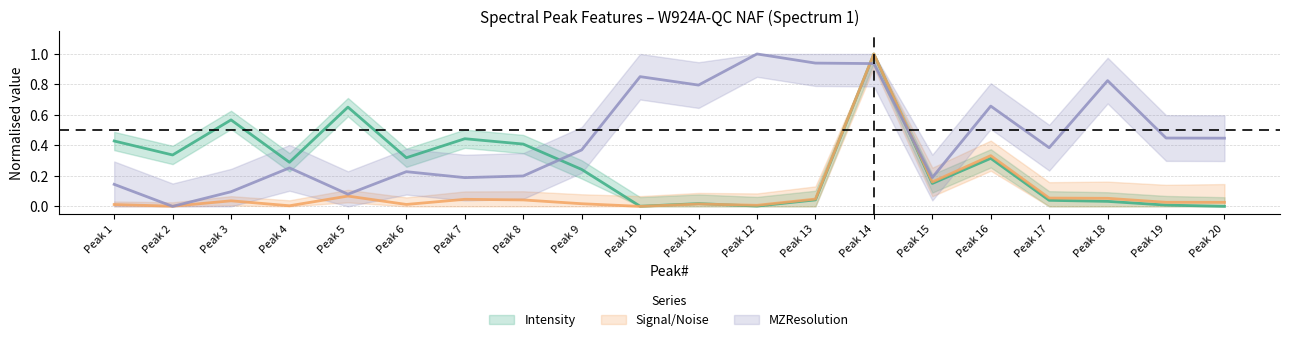

Reading left to right, extract all data points from this chart.

Intensity: 0.4	0.3	0.6	0.3	0.7	0.3	0.4	0.4	0.2	0.0	0.0	0.0	0.0	1.0	0.2	0.3	0.0	0.0	0.0	0.0
Signal/Noise: 0.0	0.0	0.0	0.0	0.1	0.0	0.0	0.0	0.0	0.0	0.0	0.0	0.0	1.0	0.2	0.3	0.1	0.1	0.0	0.0
MZResolution: 0.1	0.0	0.1	0.3	0.1	0.2	0.2	0.2	0.4	0.9	0.8	1.0	0.9	0.9	0.2	0.7	0.4	0.8	0.4	0.4